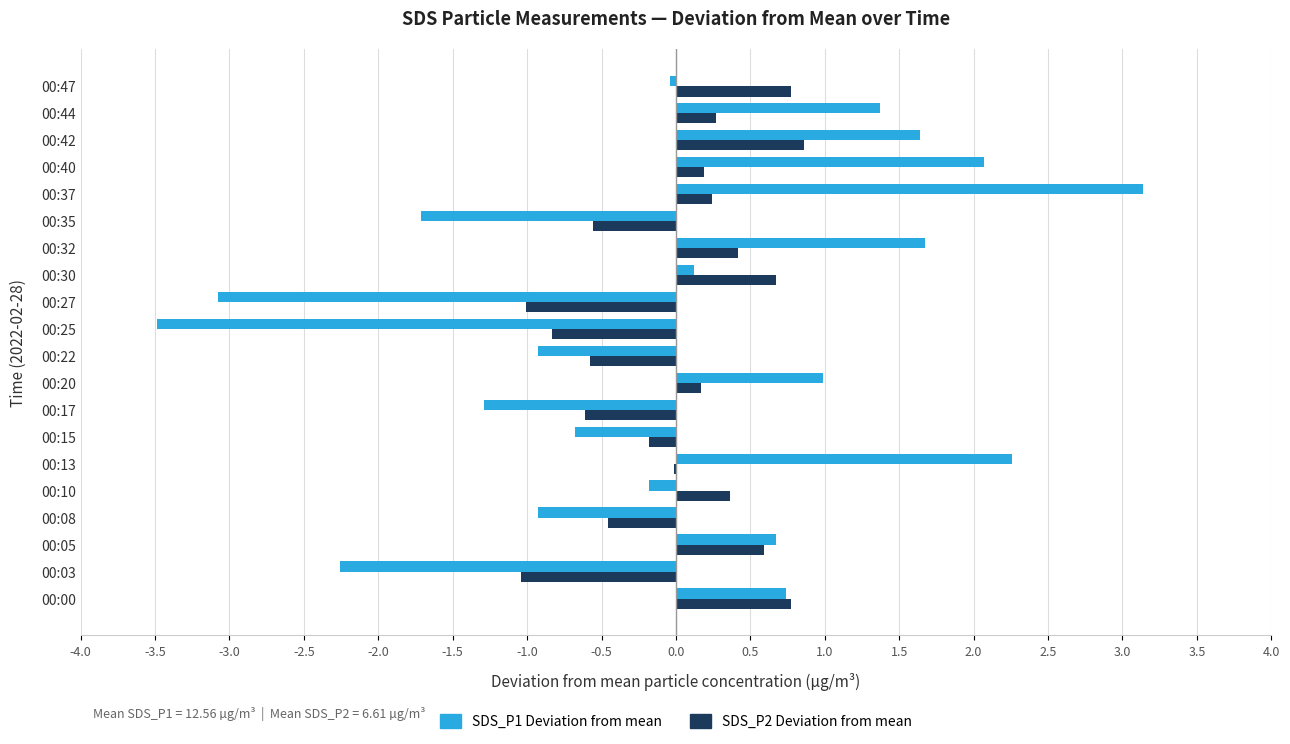

Which label corresponds to the largest value in the chart?

00:37